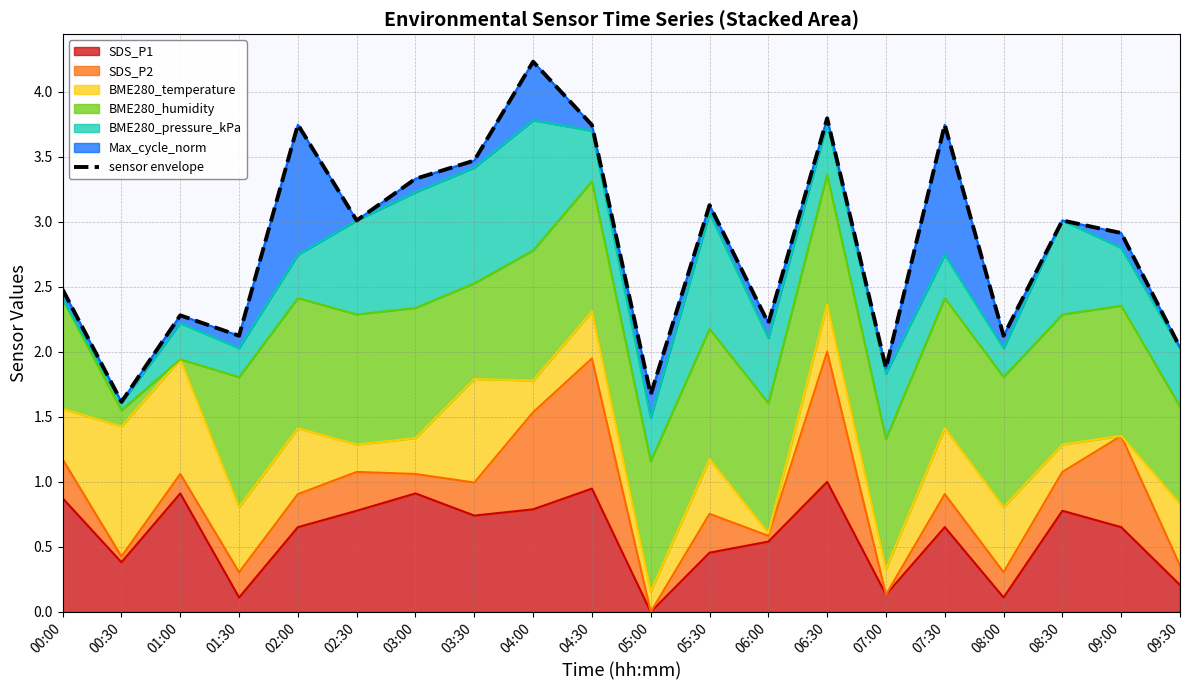

At which label does the data first exceed 3?

02:00